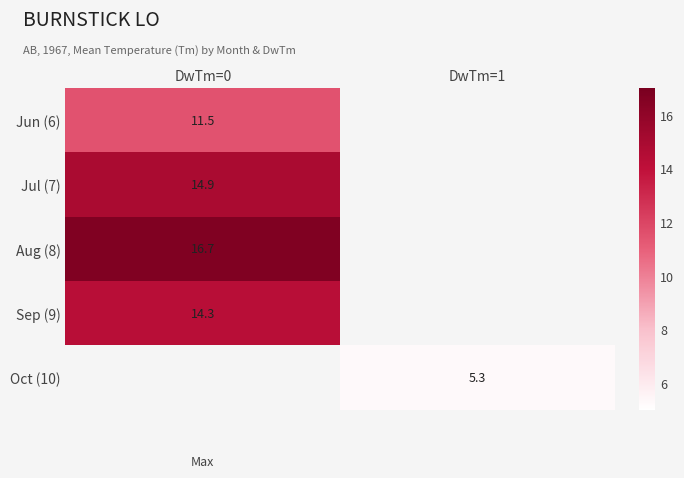

At which category does the chart reach its minimum across all series?

DwTm=1